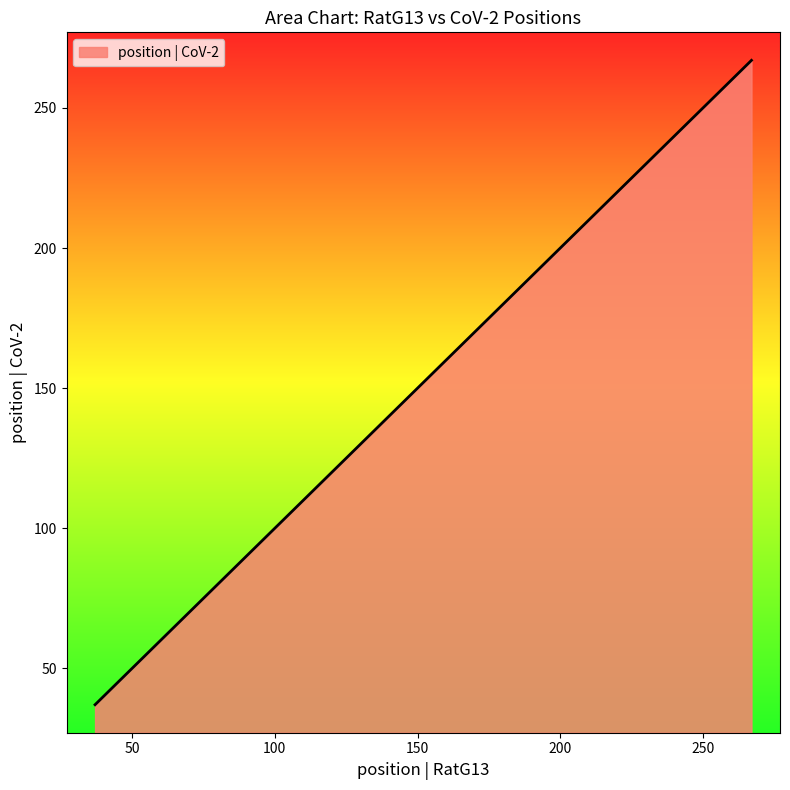

Count the values in the range 215 to 267.

3